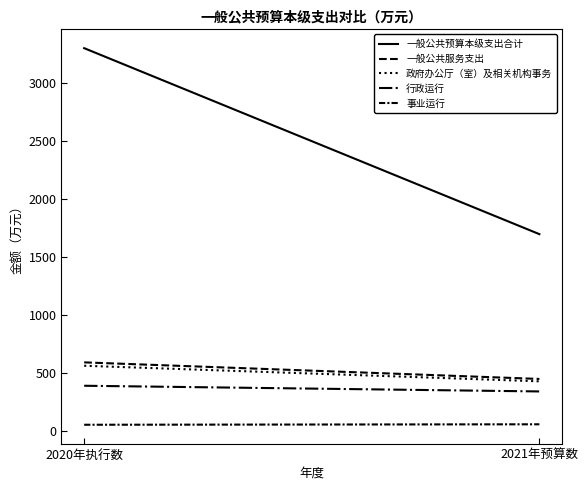

At which category is the sum across all series the highest?

2020年执行数